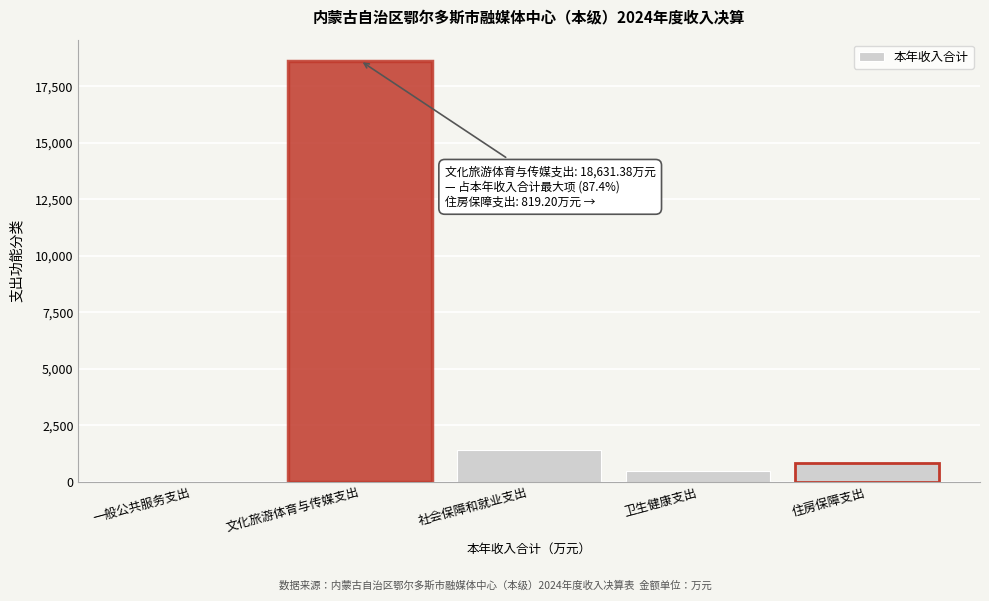

Reading right to left, list all the values displayed in this chart.

住房保障支出=819.2	卫生健康支出=452.4	社会保障和就业支出=1399.9	文化旅游体育与传媒支出=18631.4	一般公共服务支出=6.8